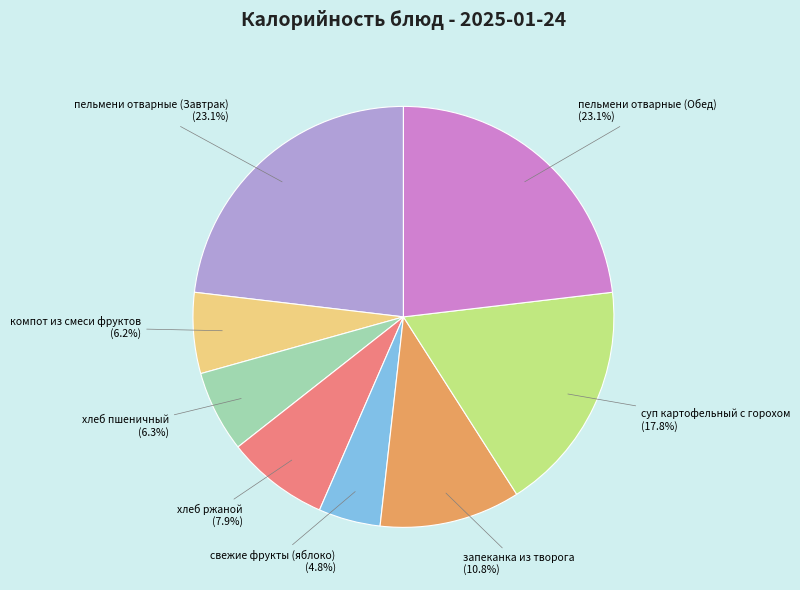

How many segments does this pie chart have?

8